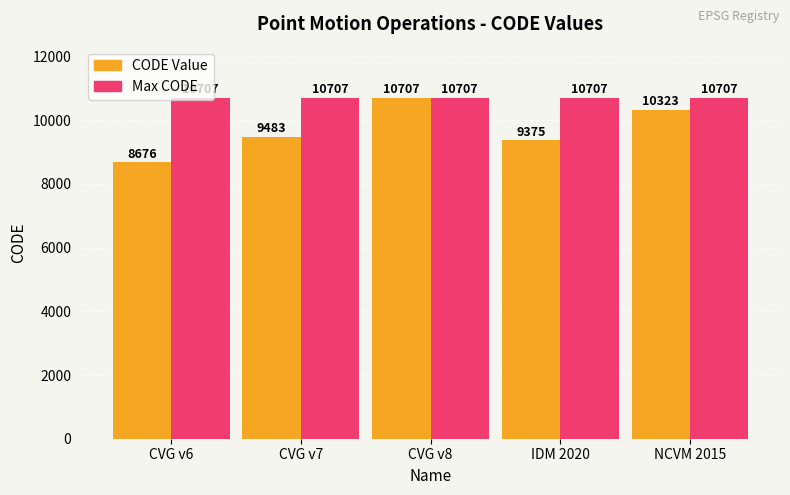

Reading left to right, what are all the values shown in this chart?

CODE Value: CVG v6=8676	CVG v7=9483	CVG v8=10707	IDM 2020=9375	NCVM 2015=10323
Max CODE: CVG v6=10707	CVG v7=10707	CVG v8=10707	IDM 2020=10707	NCVM 2015=10707